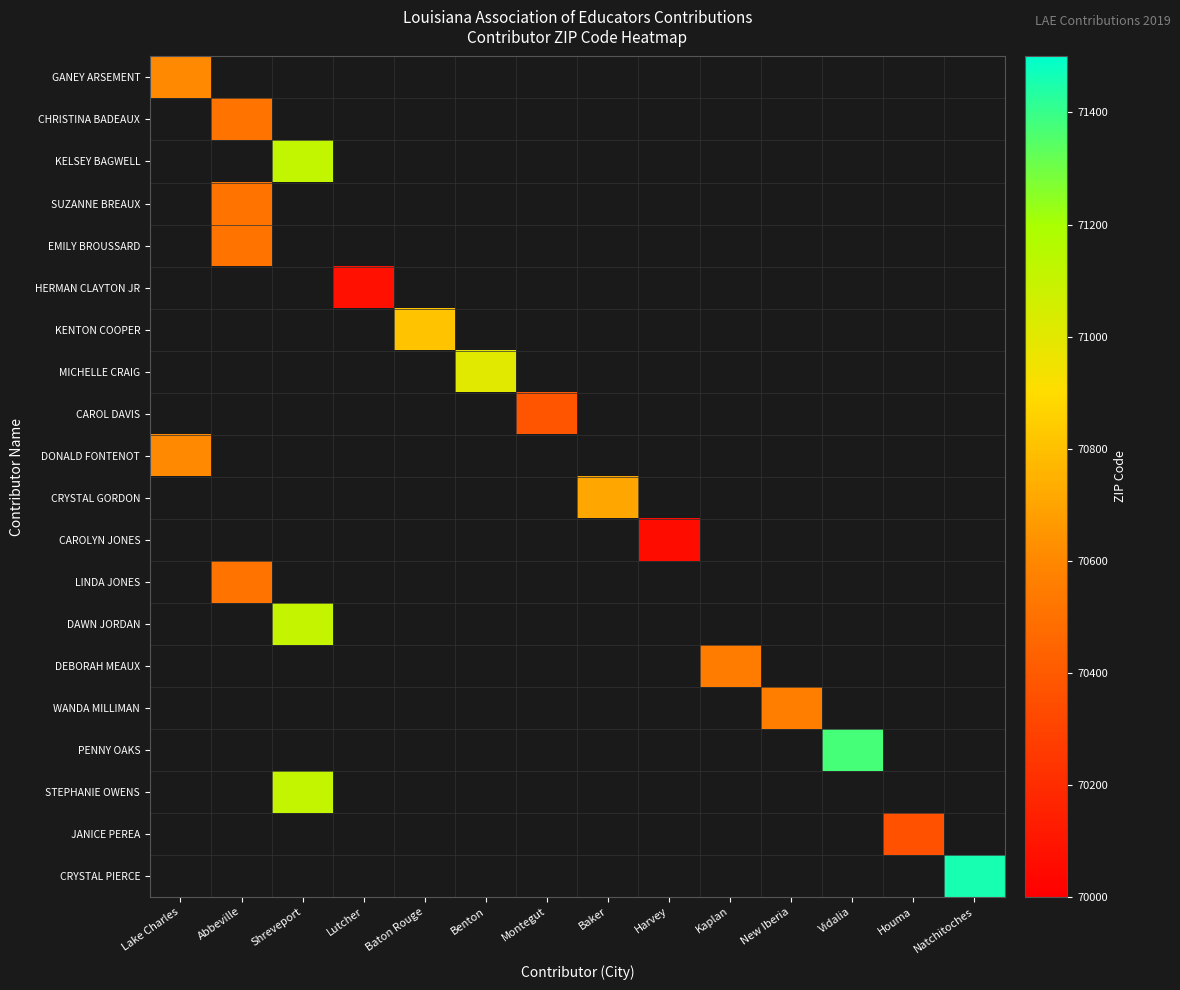

How many data points does each series have?

14